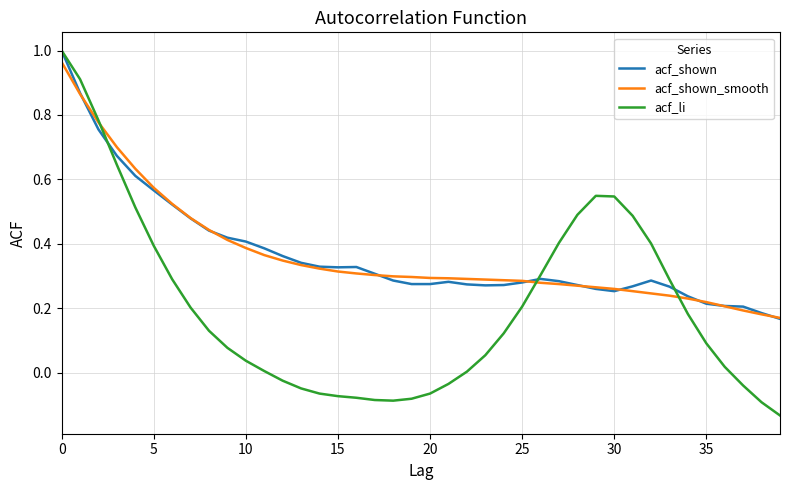

Which series has the largest range (max minus min)?

acf_li